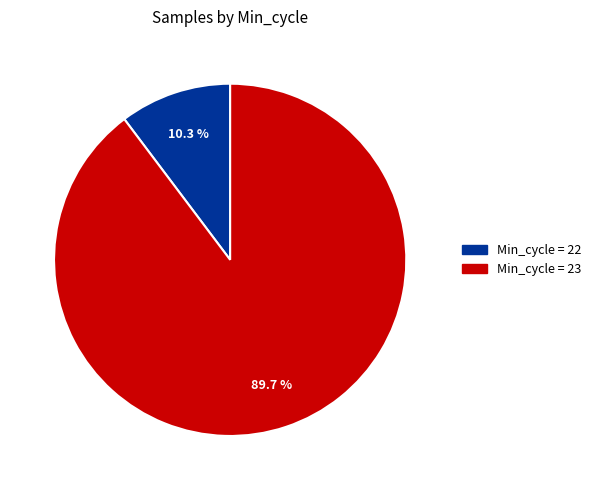

Is there a majority slice in this chart?

Yes